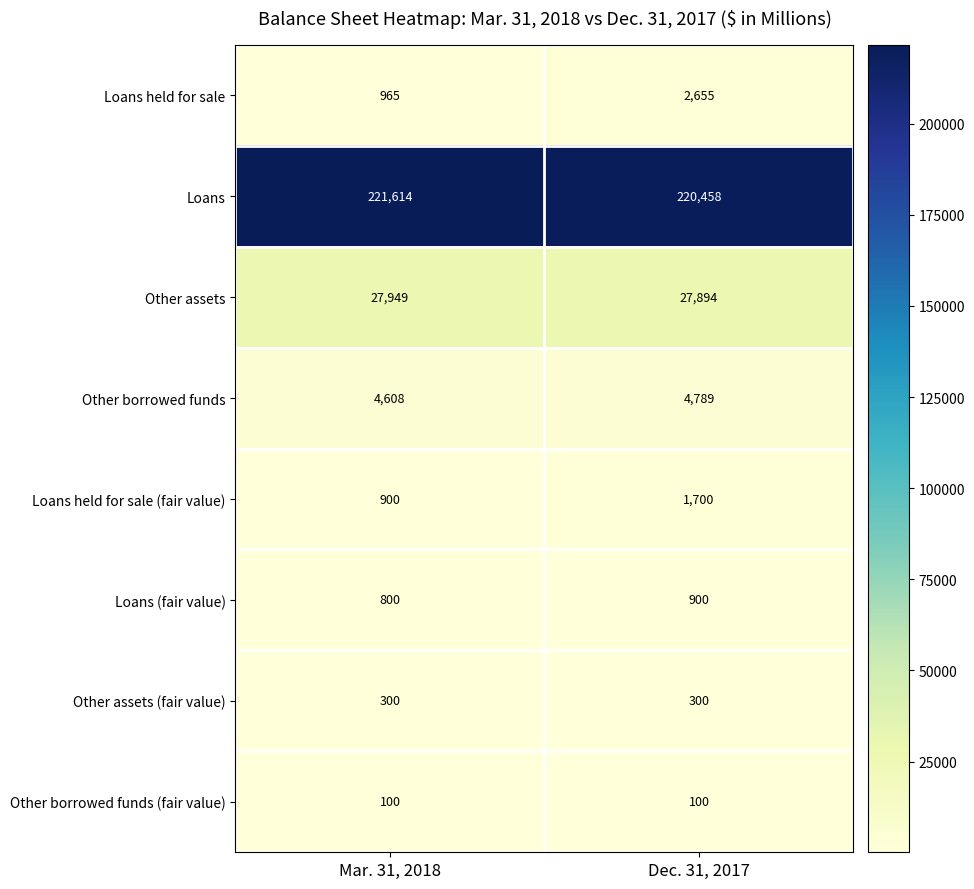

Where is Loans held for sale nearest to the value 1810?

Mar. 31, 2018